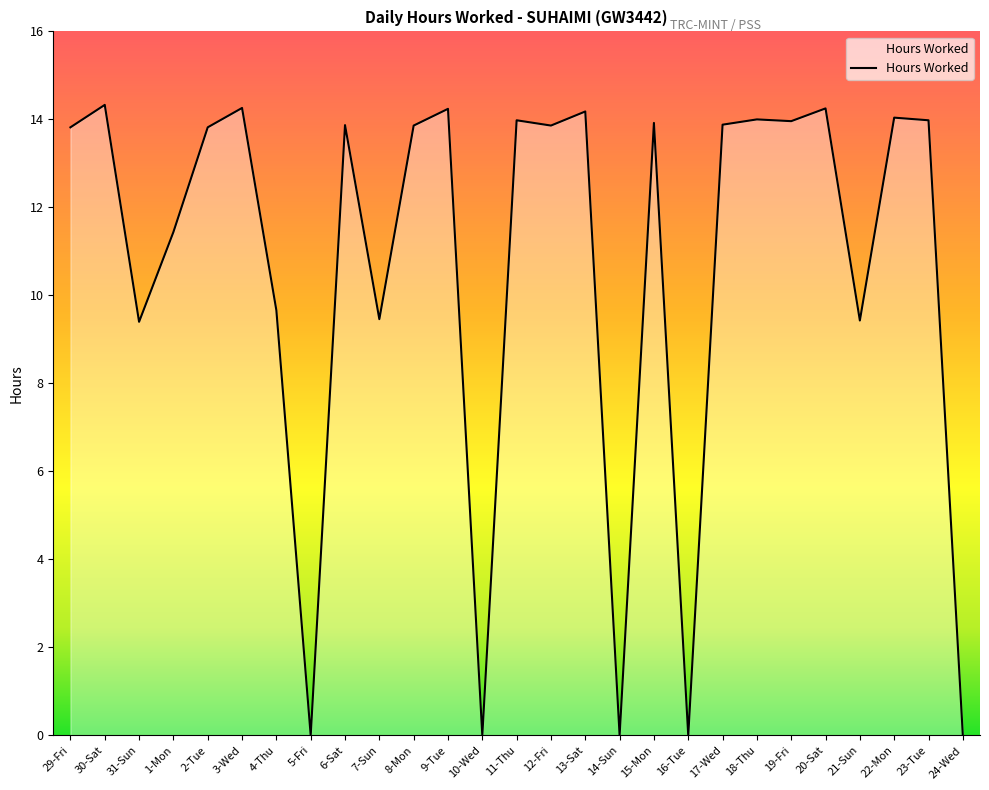

Between 21-Sun and 6-Sat, which is larger?

6-Sat